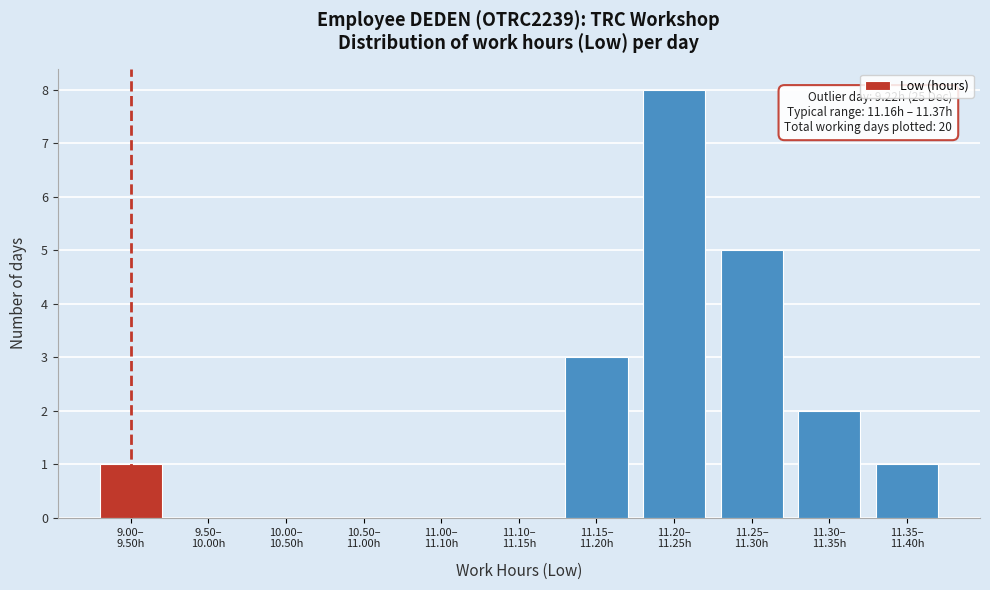

What is the sum of all values?

20